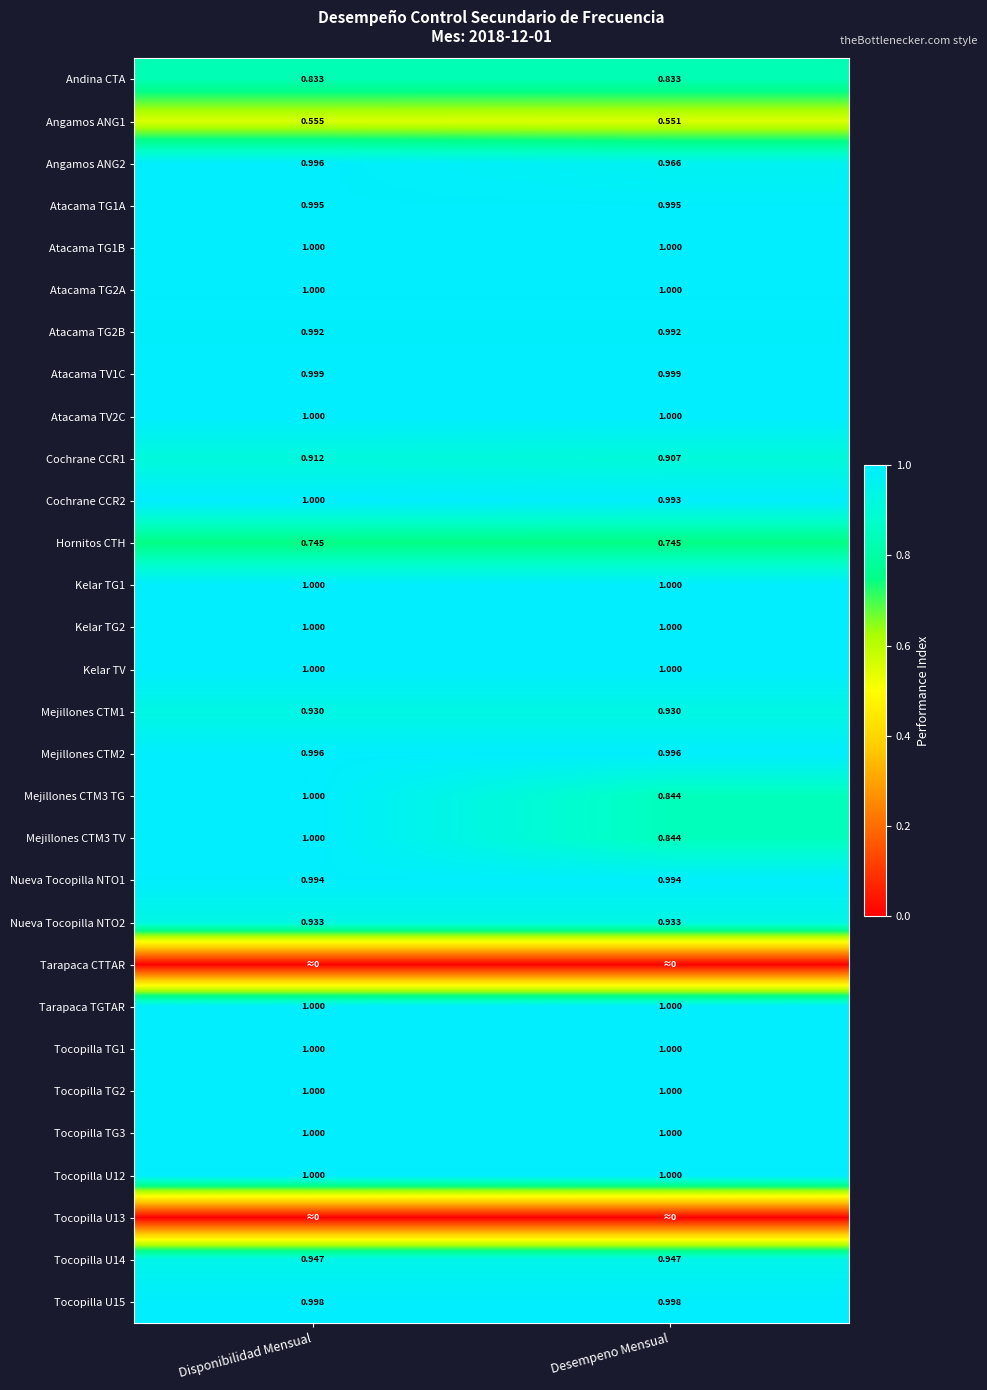

Is the value of Cochrane CCR2 at Desempeno Mensual greater than the value of Kelar TG2 at Disponibilidad Mensual?

No